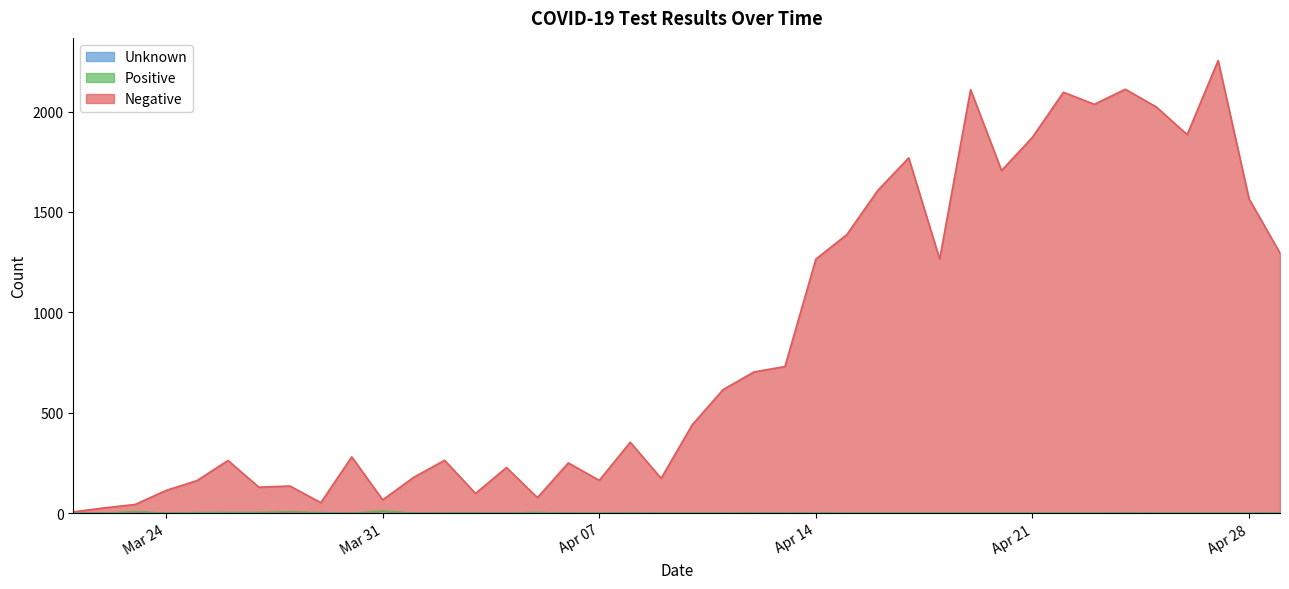

How many data points in Negative are less than 439?

20